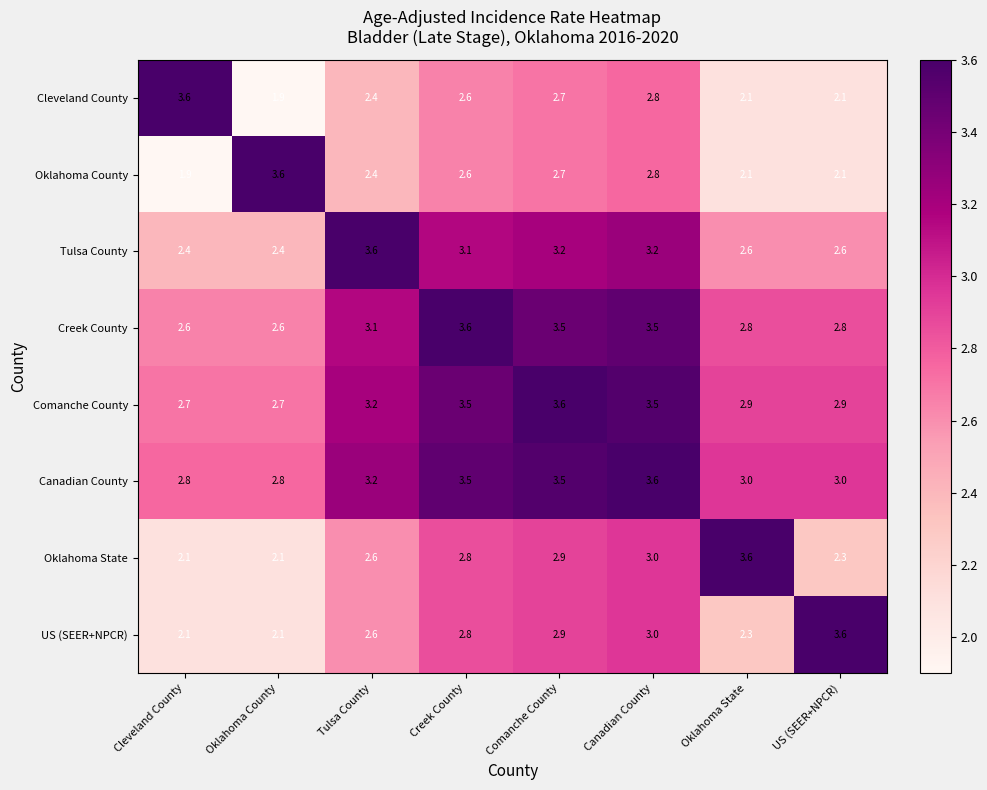

What is the maximum value for Oklahoma County?

3.6